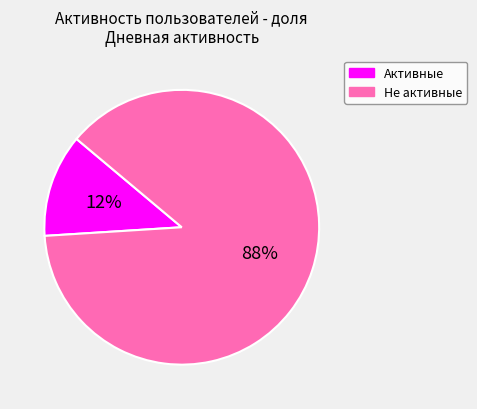

To the nearest percent, what percentage of the pie is Активные?

12%